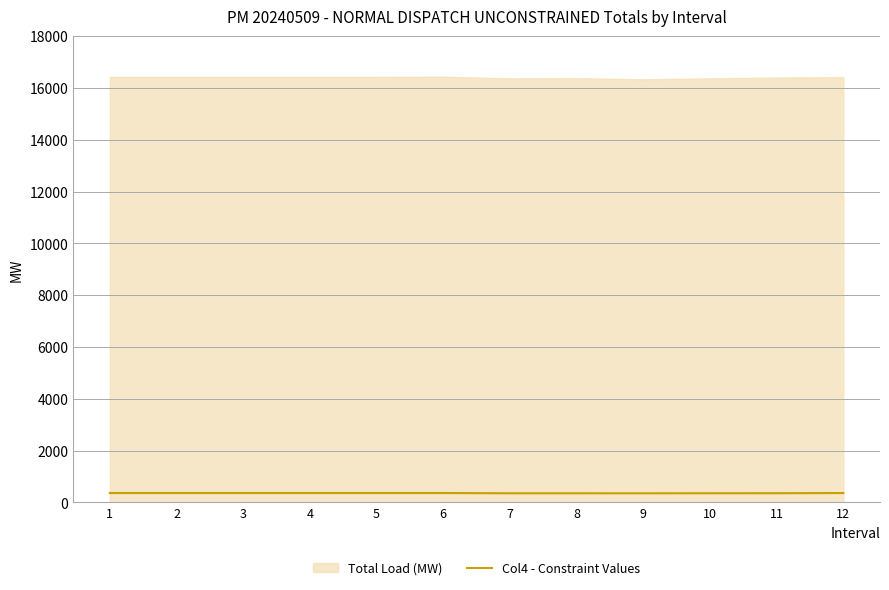

How many lines are shown in the chart?

1